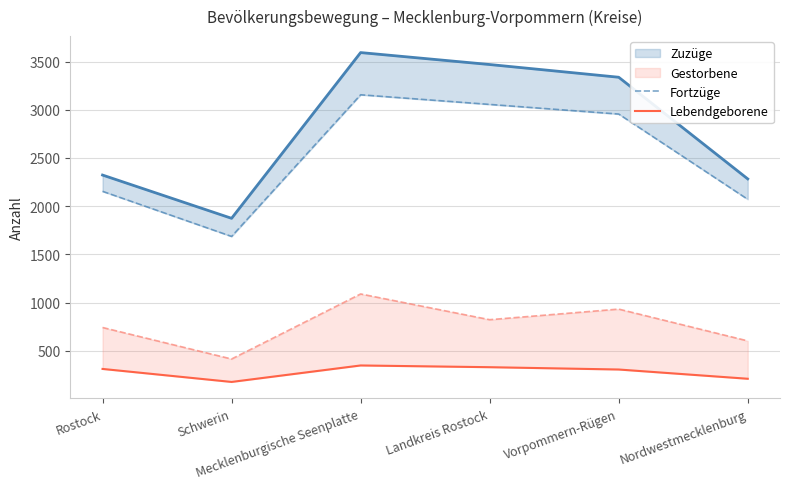

At how many categories does at least one series exceed 1766?

5